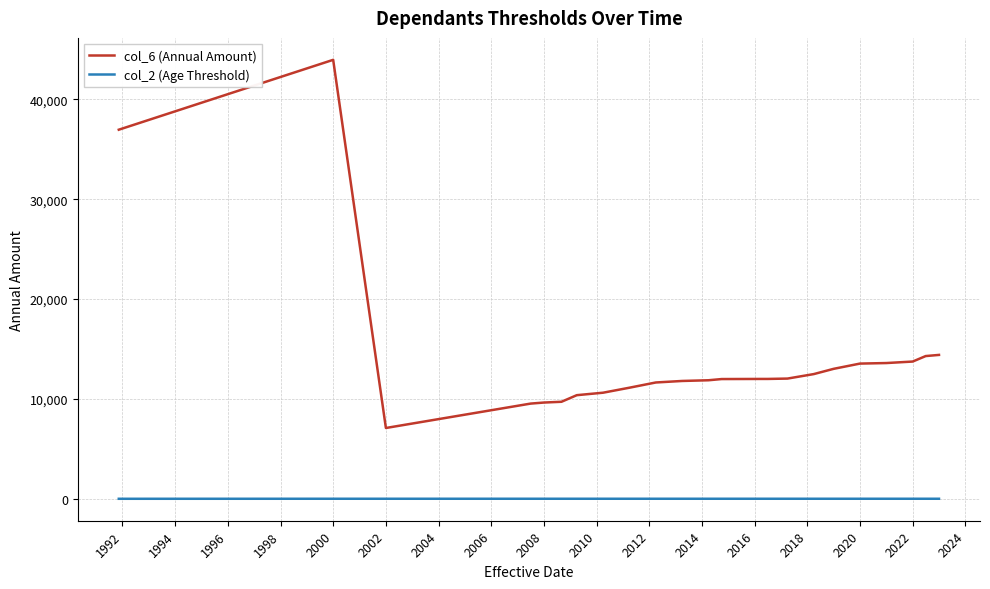

True or false: col_6 (Annual Amount) and col_2 (Age Threshold) intersect in this chart.

False